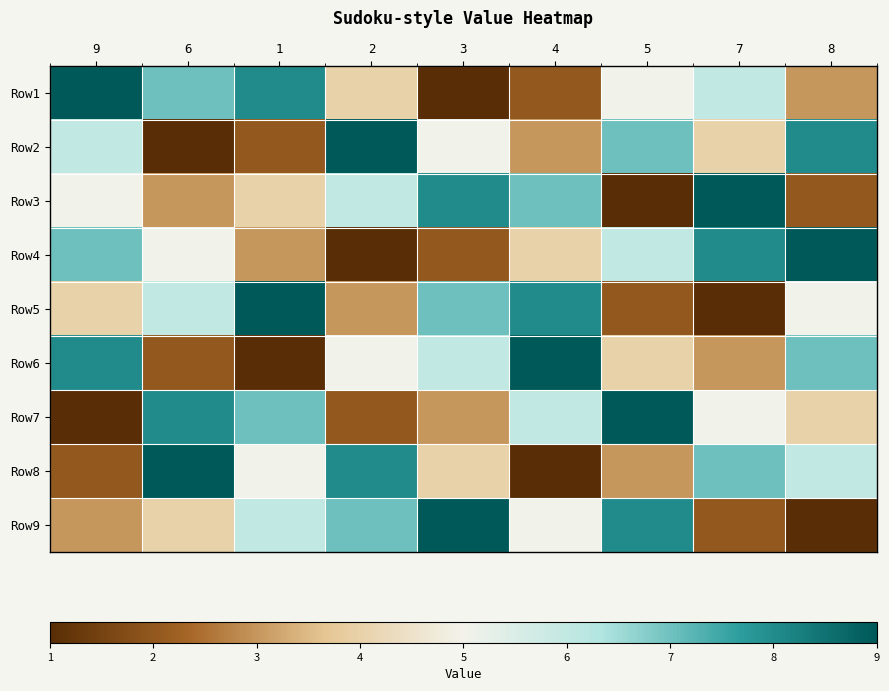

What is the spread (max minus min) of values at 4?

8